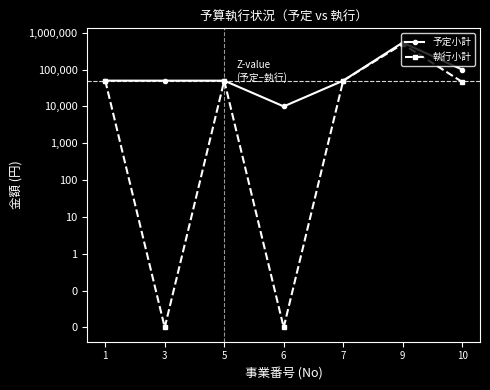

Reading right to left, transcribe all the data shown in this chart.

予定小計: 100000.0	540000.0	49940.0	10000.0	50000.0	50000.0	50080.0
執行小計: 46200.0	495000.0	49940.0	0.0	50000.0	0.0	50080.0